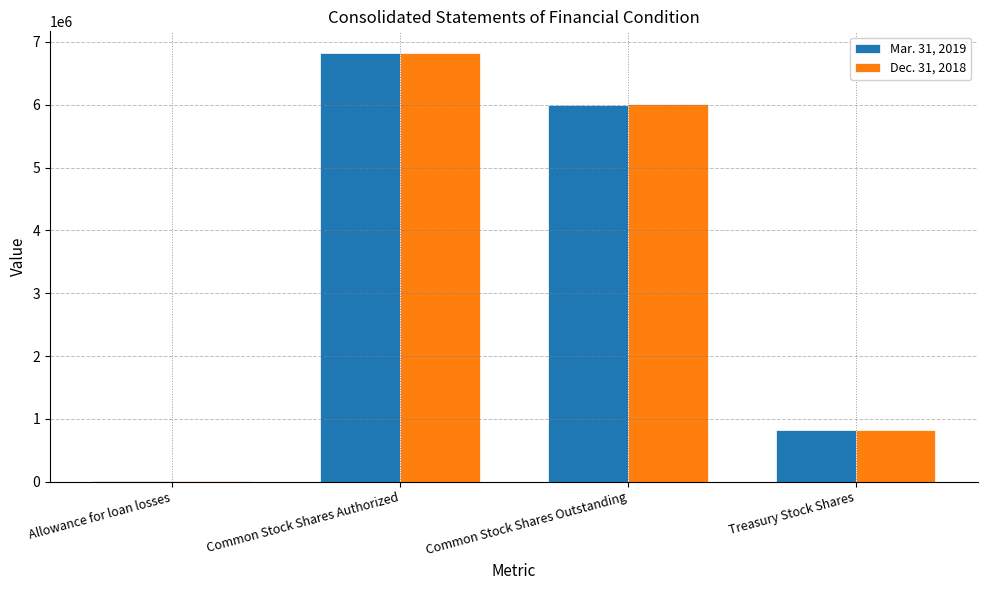

The Mar. 31, 2019 series shows 1781851 at Common Stock Shares Outstanding. True or false?

False